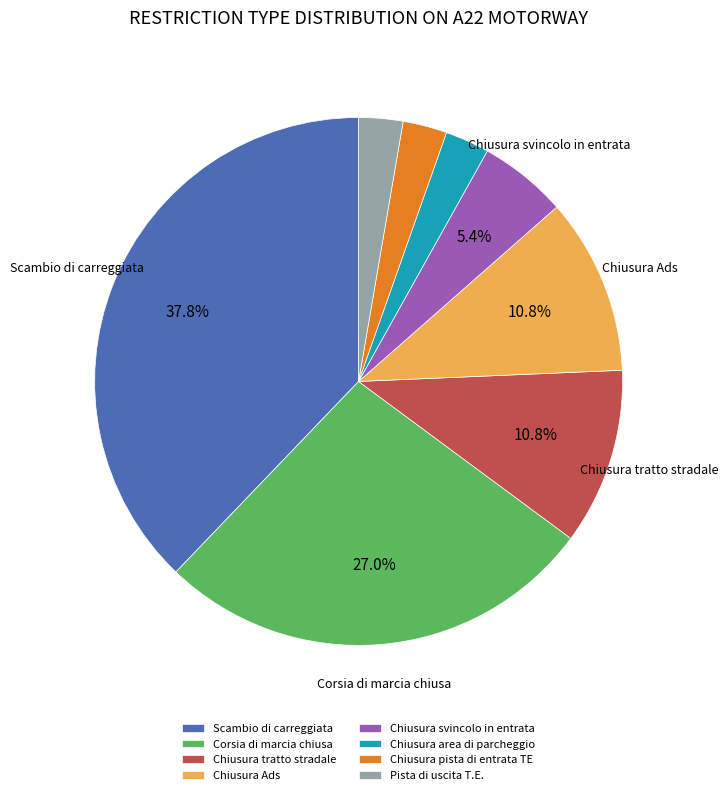

To the nearest percent, what is the difference between the largest and smallest slice percentages?

35%